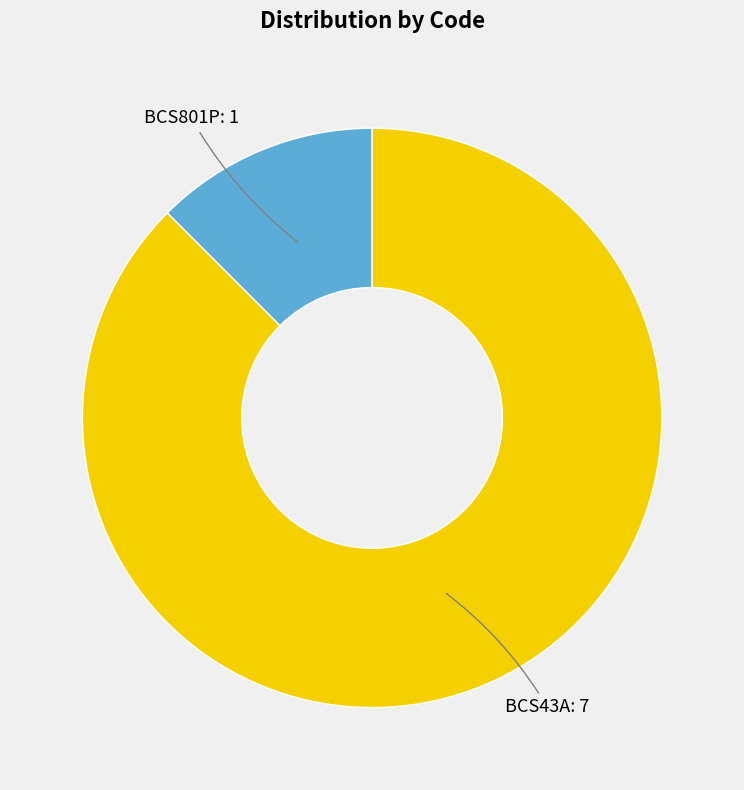

Does any single category account for the majority?

Yes